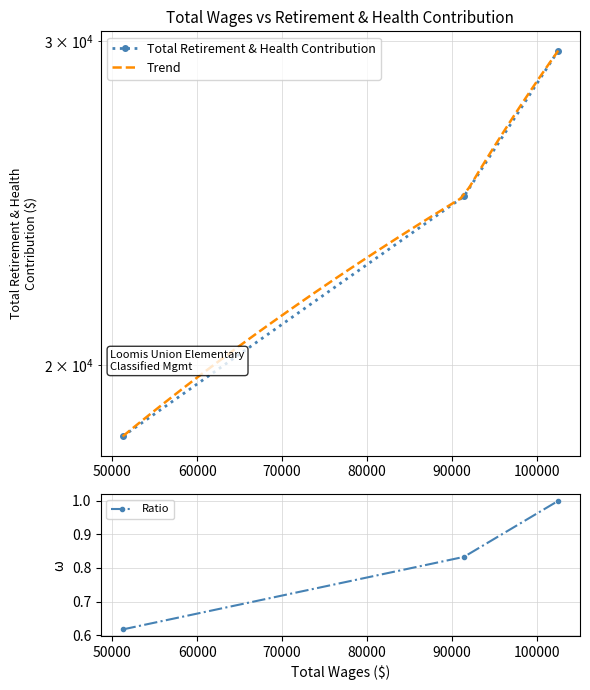

The value at Food Service Supervisor I is 43365. True or false?

False